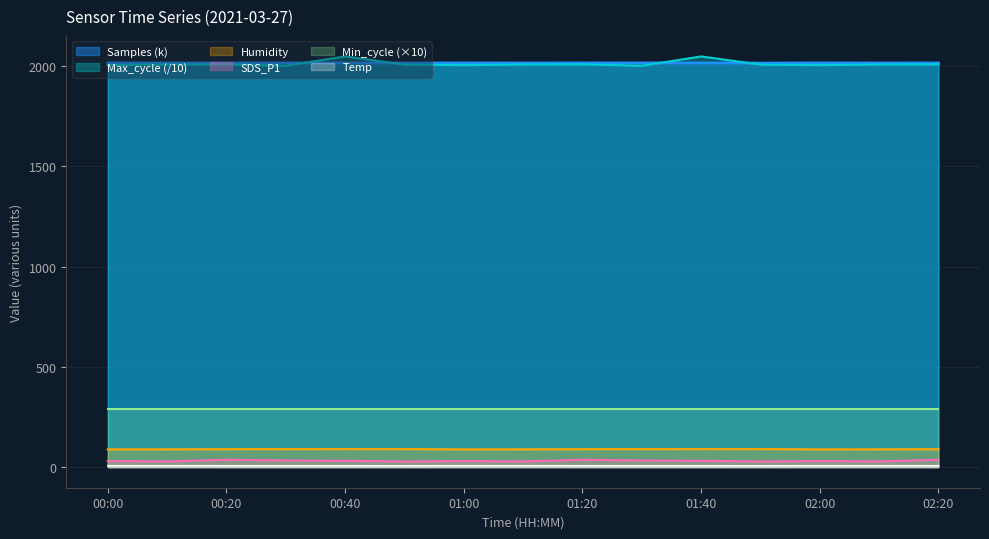

How many lines are shown in the chart?

6